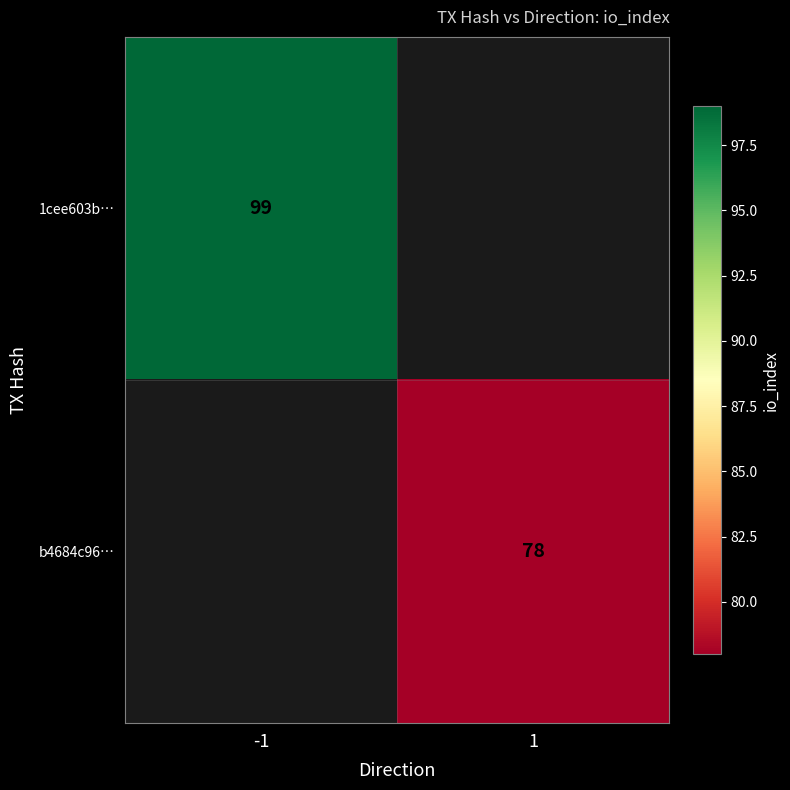

The b4684c96… series shows 139 at 1. True or false?

False